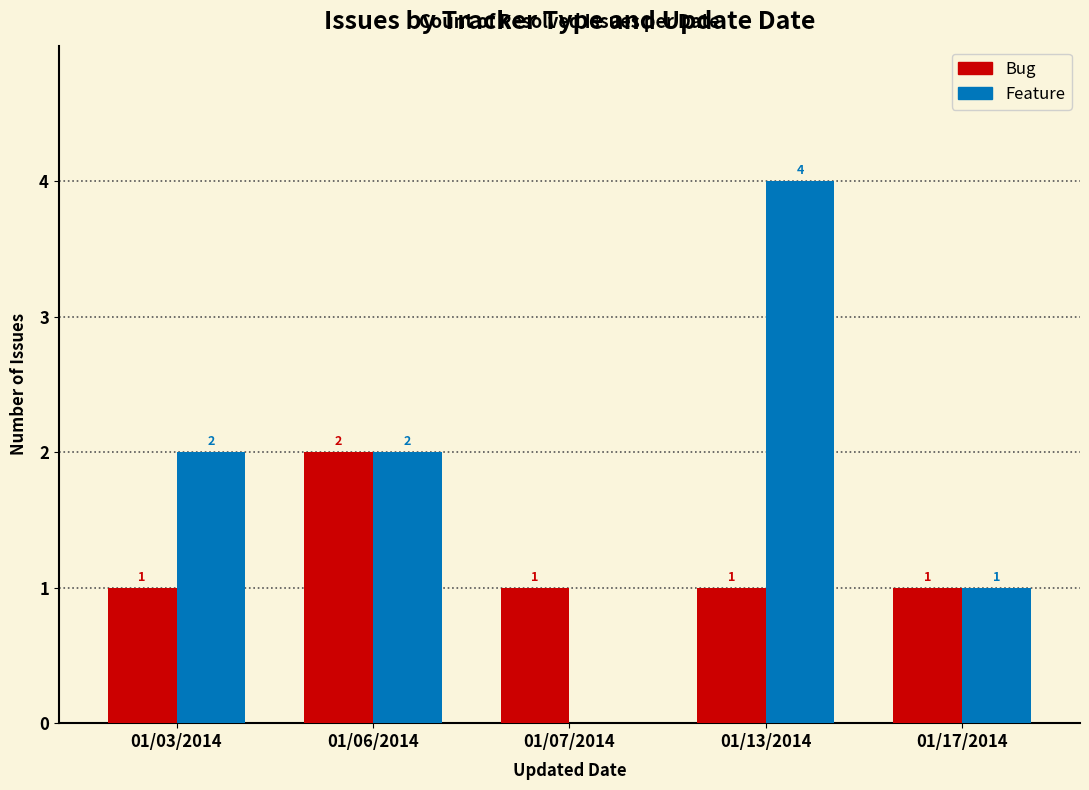

At which category is the sum across all series the highest?

01/13/2014